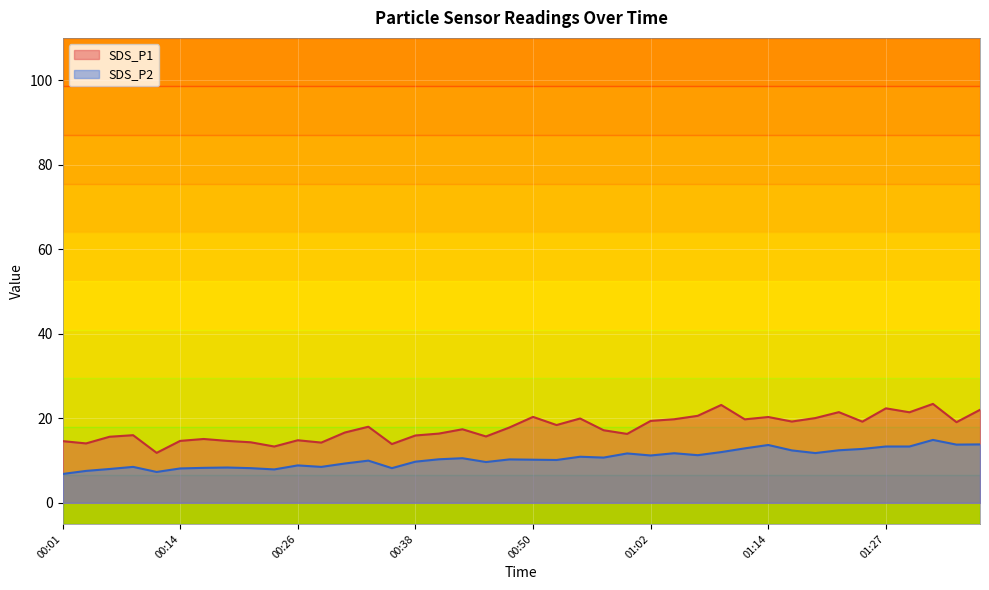

True or false: SDS_P1 and SDS_P2 cross at least once.

False